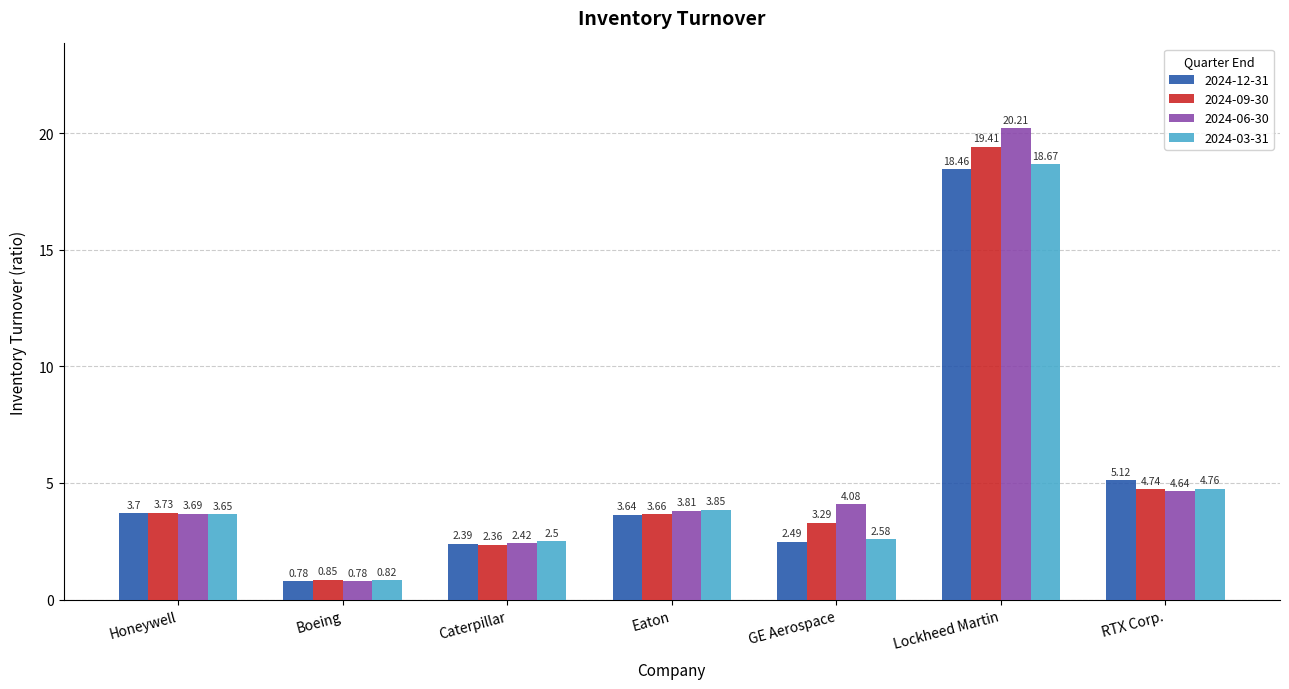

Which series has the largest range (max minus min)?

2024-06-30